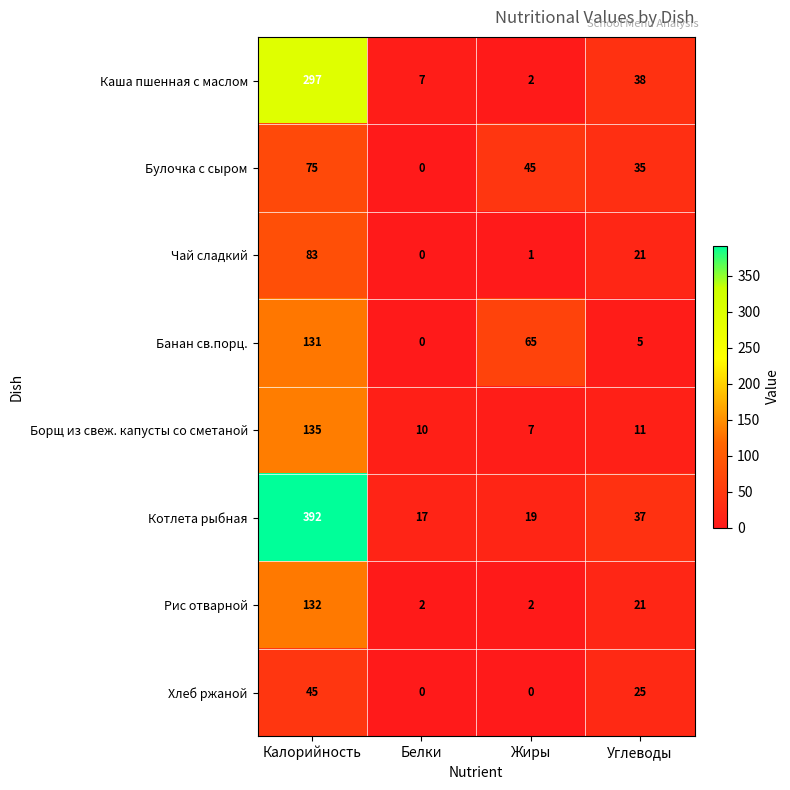

Where does the Котлета рыбная series first go above 37?

Калорийность